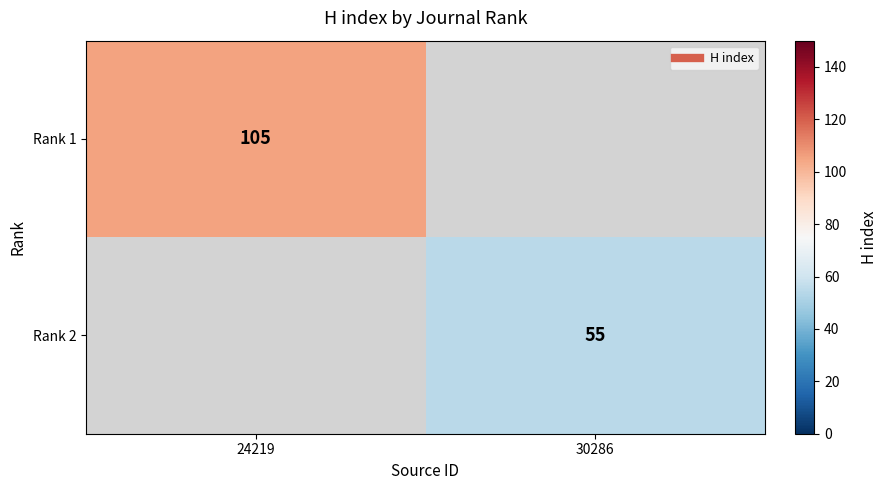

Where is Rank 1 nearest to the value 105?

24219